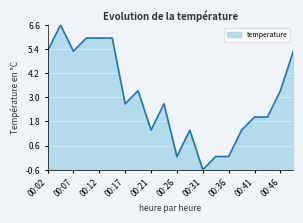

What is the difference between the maximum and minimum values?

7.2